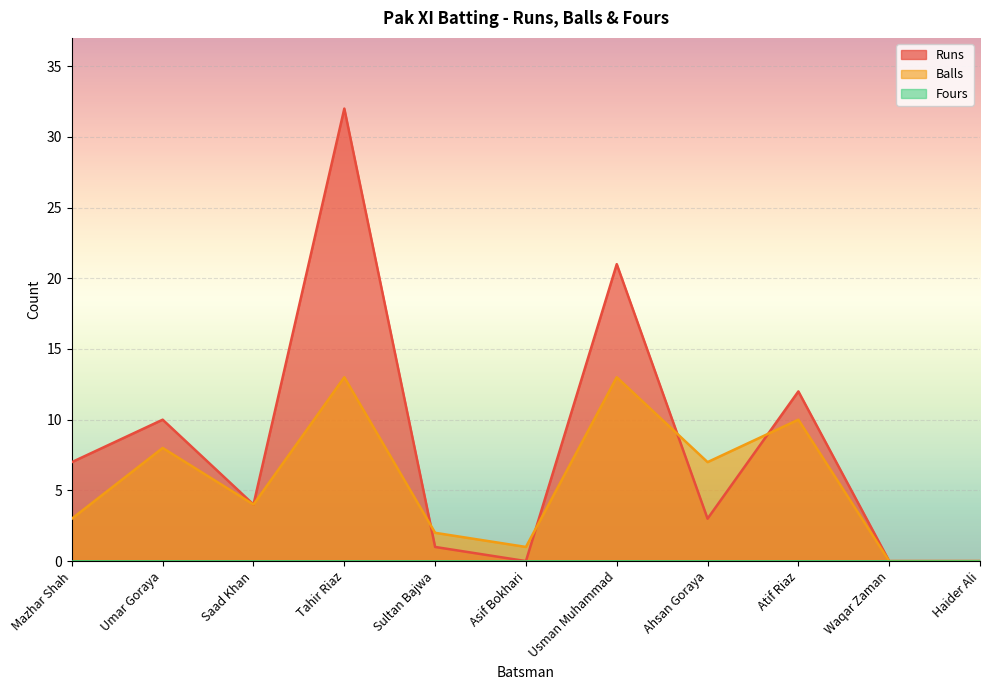

Where does the Runs series first go above 4?

Mazhar Shah